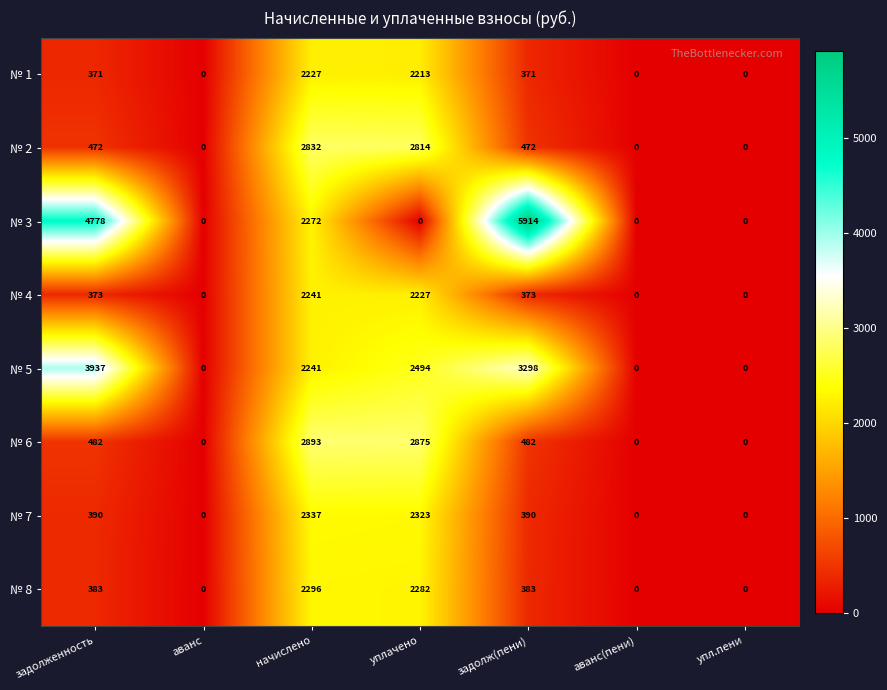

The value of № 7 at начислено is 2337. True or false?

True